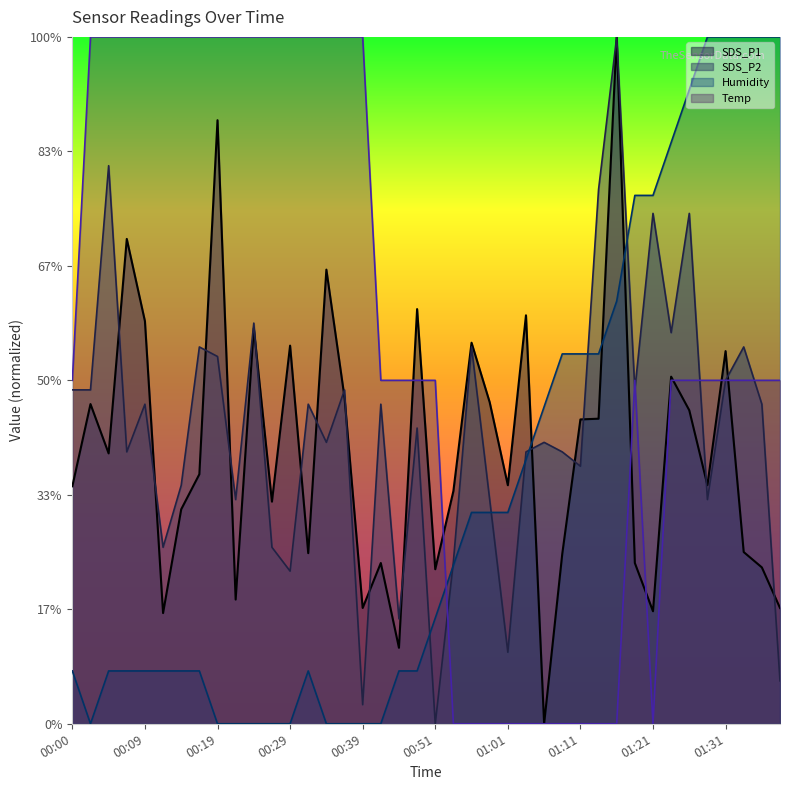

What position from the right is 01:11?

12